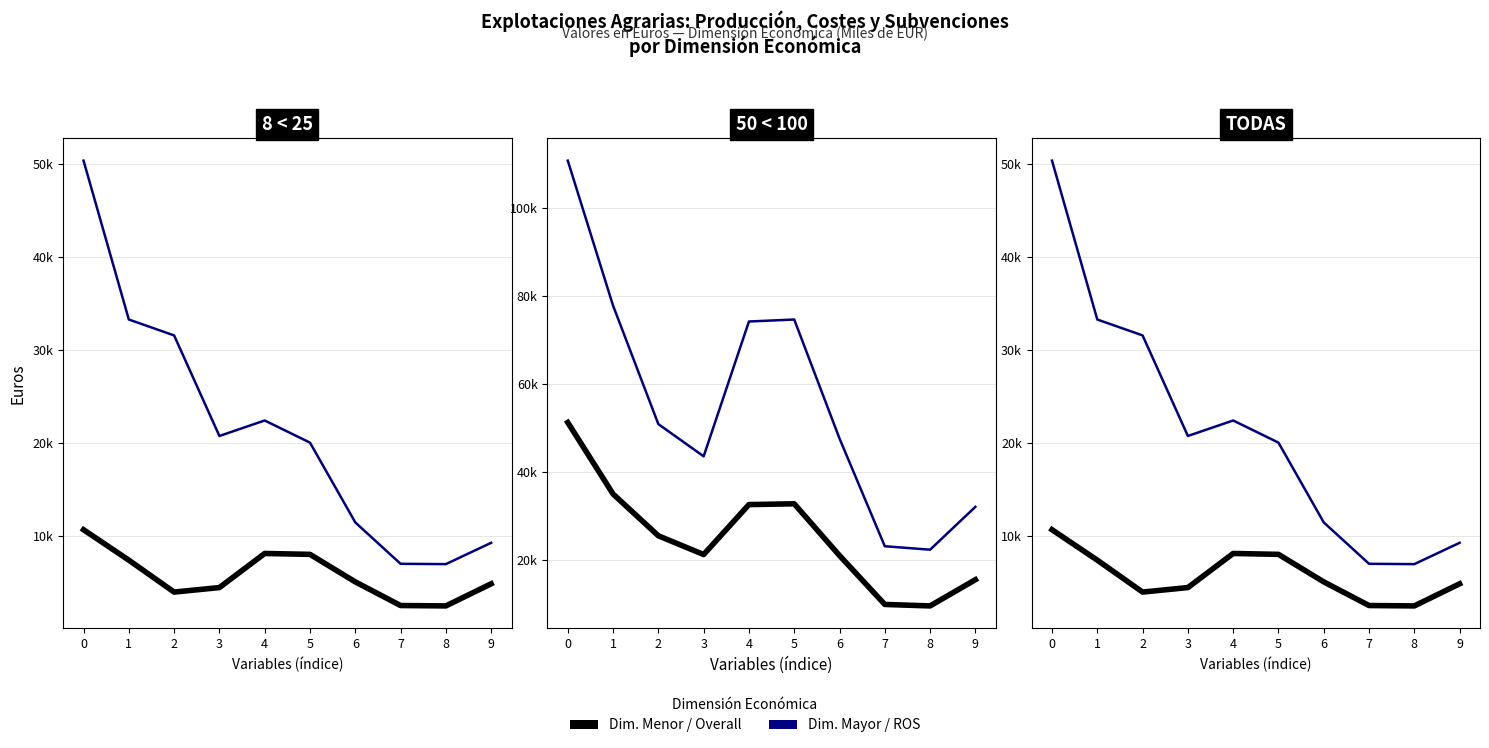

Is this an area chart (filled region under the line)?

No